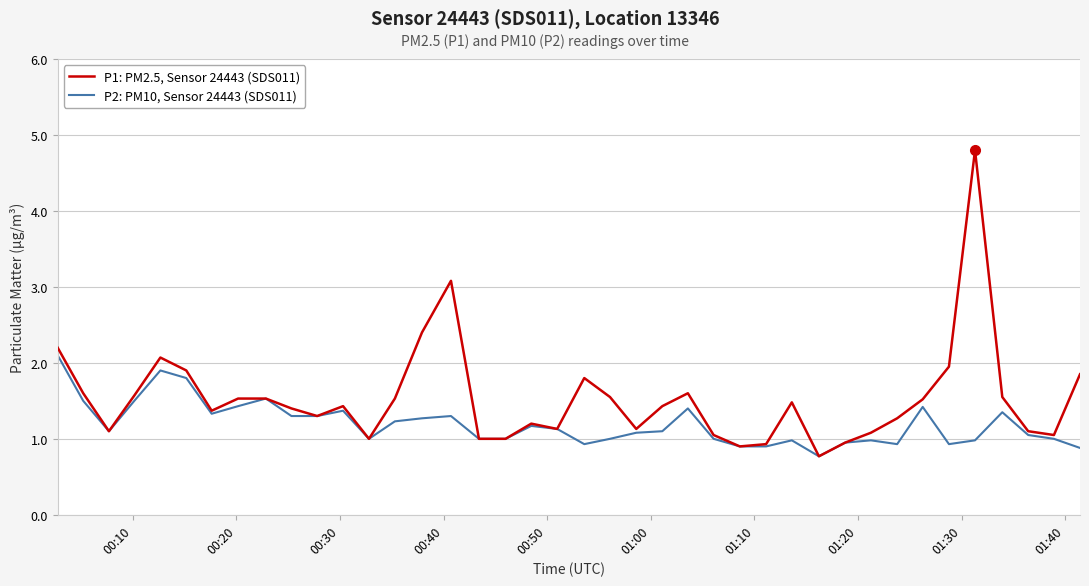

Rank the series by their maximum value, from highest to lowest.

P1: PM2.5, Sensor 24443 (SDS011), P2: PM10, Sensor 24443 (SDS011)